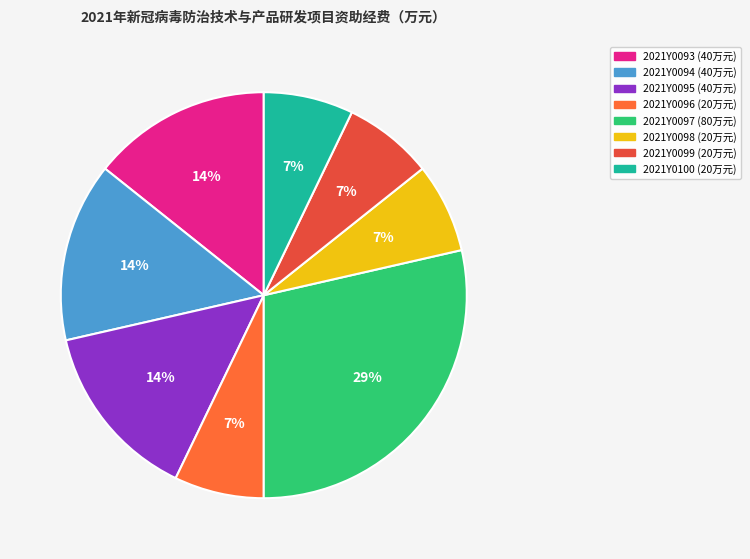

Is it true that 2021Y0094 is 24% of the pie?

False